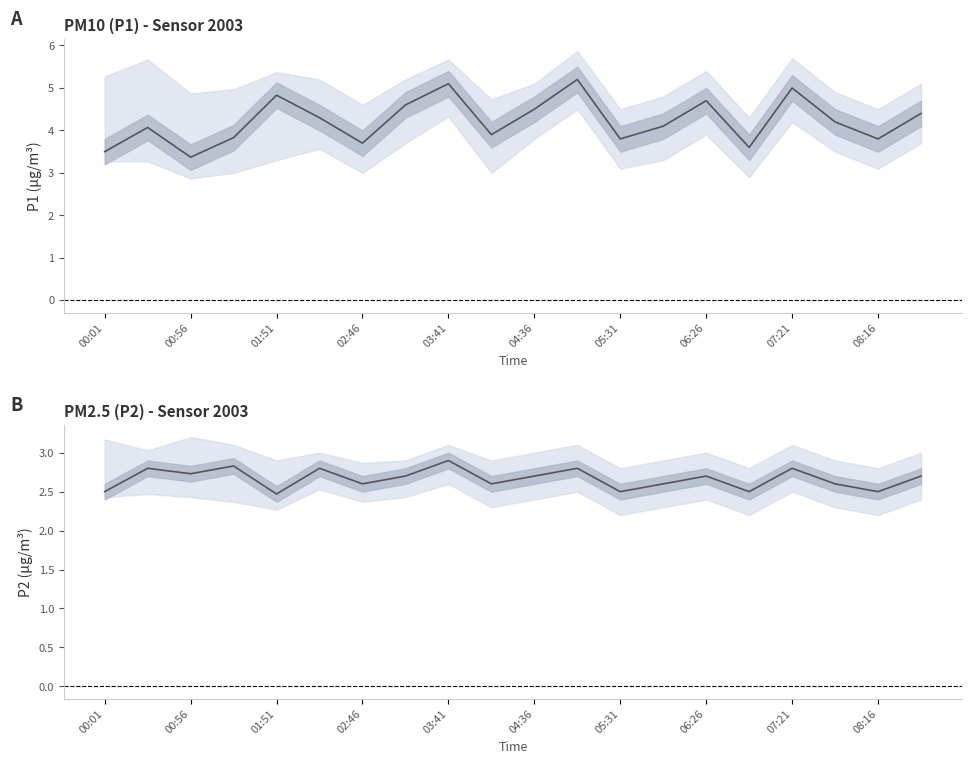

How many interior local peaks does the P2 series have?

7